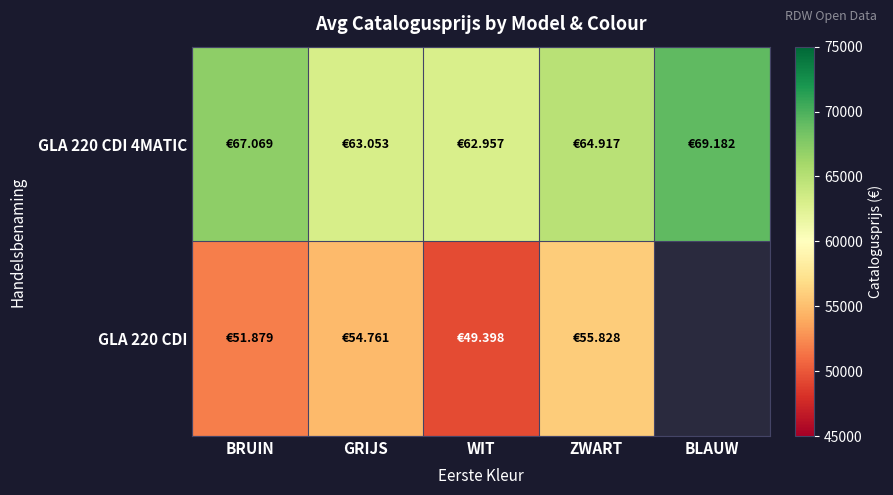

Is it true that GLA 220 CDI equals 49398.0 at WIT?

True